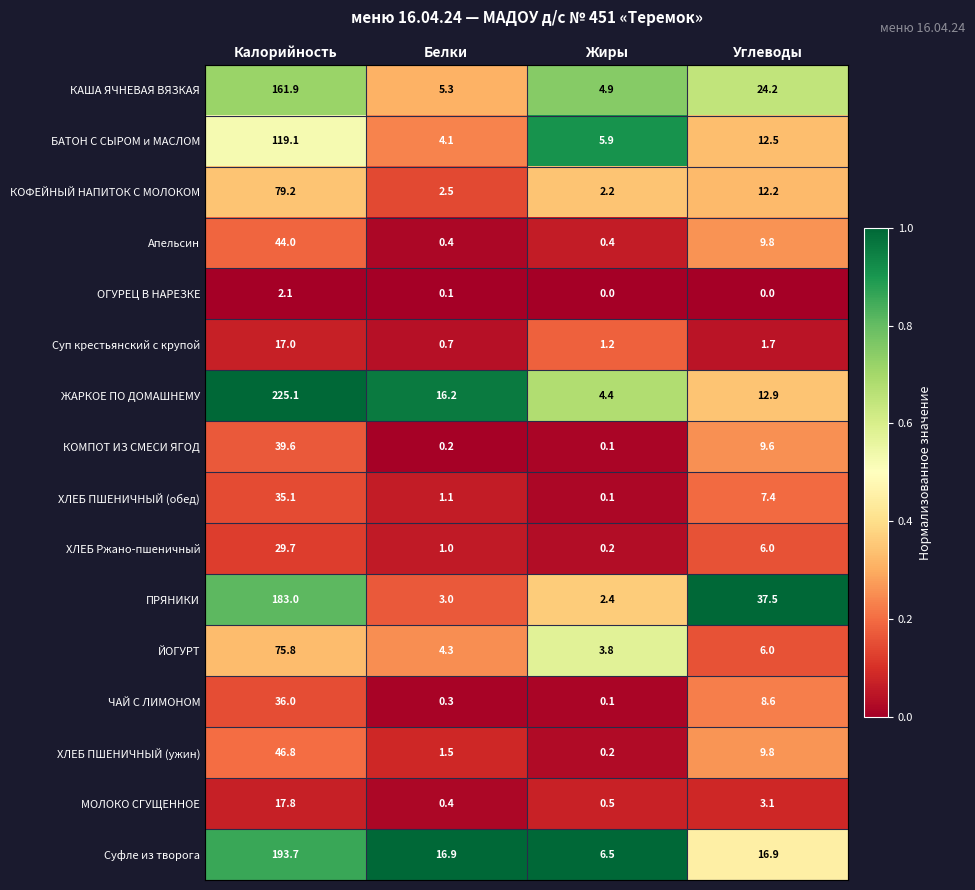

Which category has the highest value across all series?

Калорийность